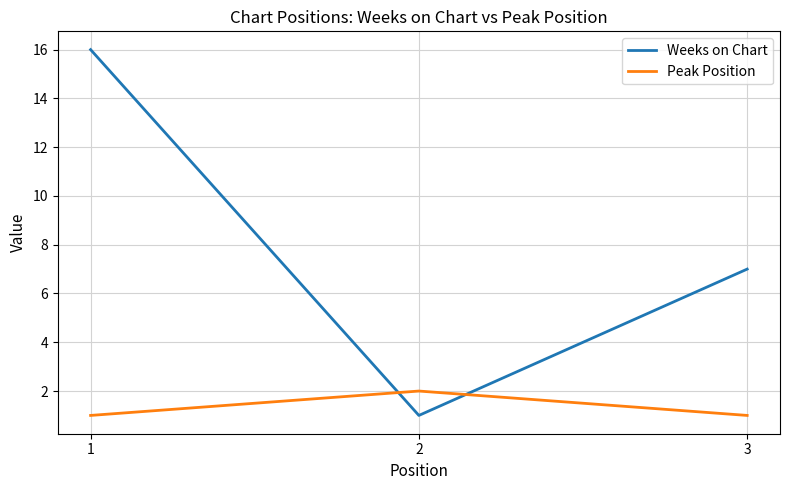

What is the total value across all series at 3?

8